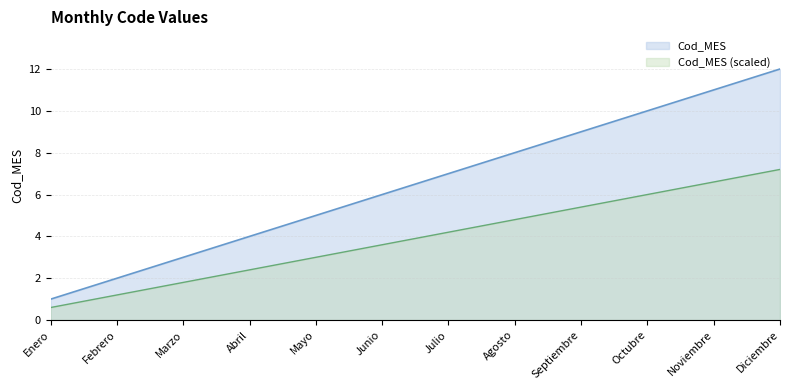

Count the number of categories in the chart.

12